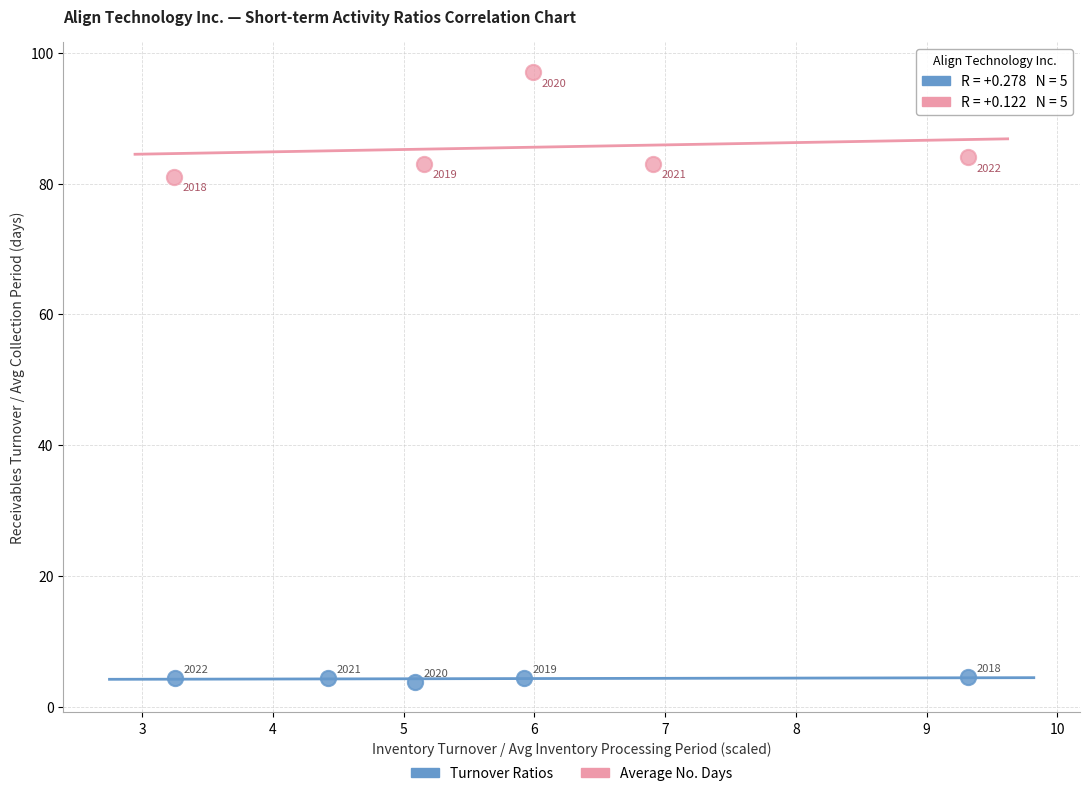

Which series reaches the maximum Y coordinate?

Average No. Days